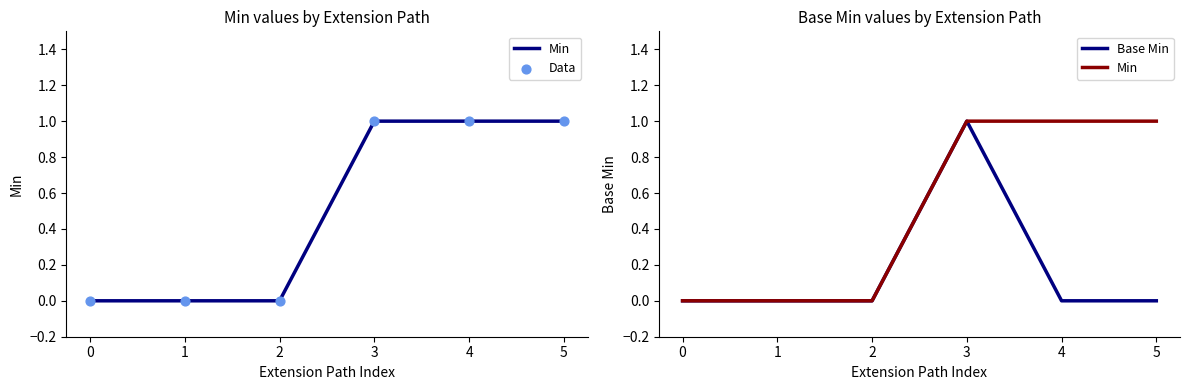

Which series has the largest Y range (max minus min)?

Min